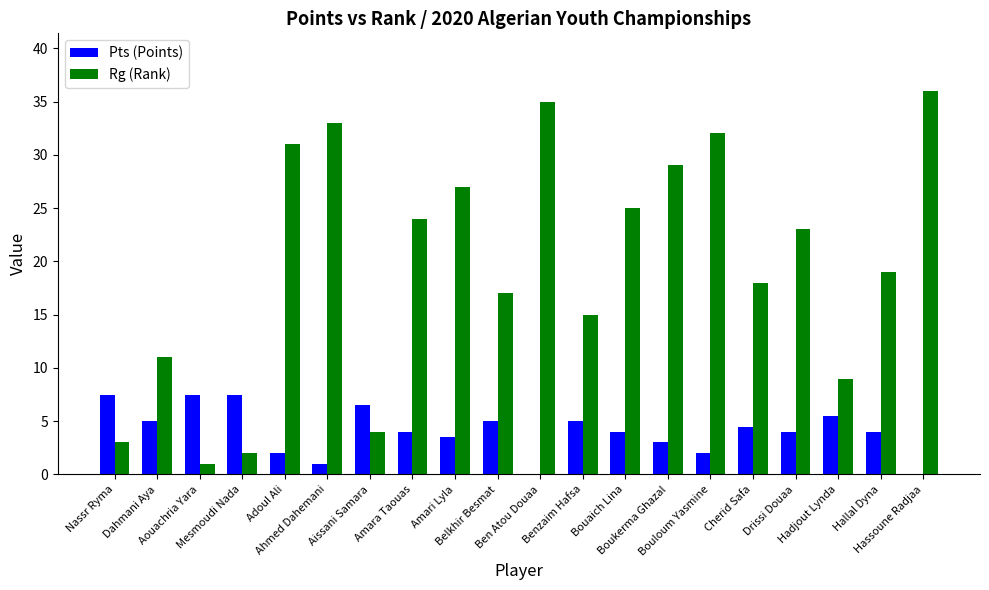

What is the spread (max minus min) of values at Nassr Ryma?

4.5